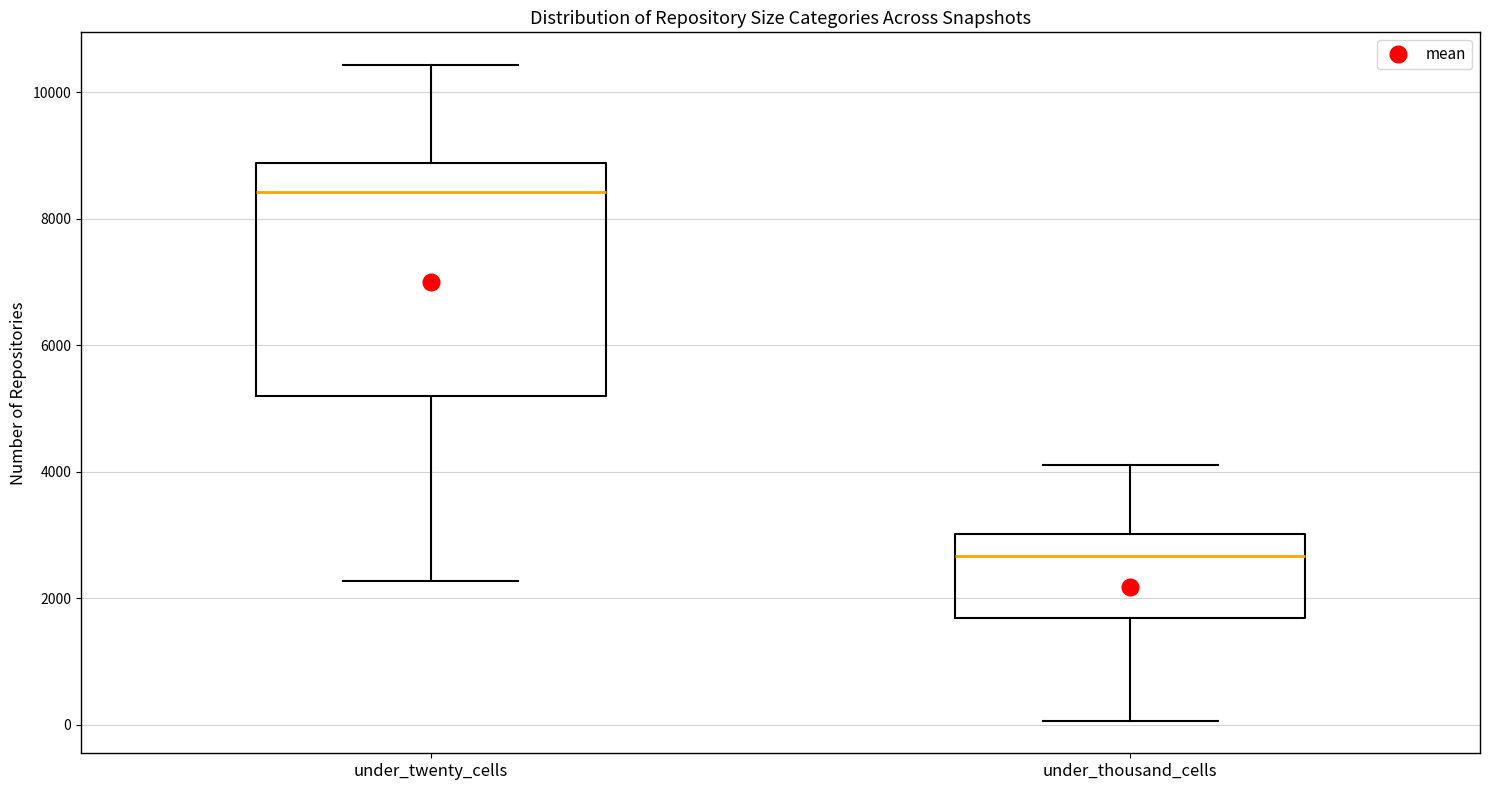

Where does the upper whisker of the box for under_thousand_cells end on the y-axis? The values are not printed on the chart, so give them approximately, as read against the axis.

4200